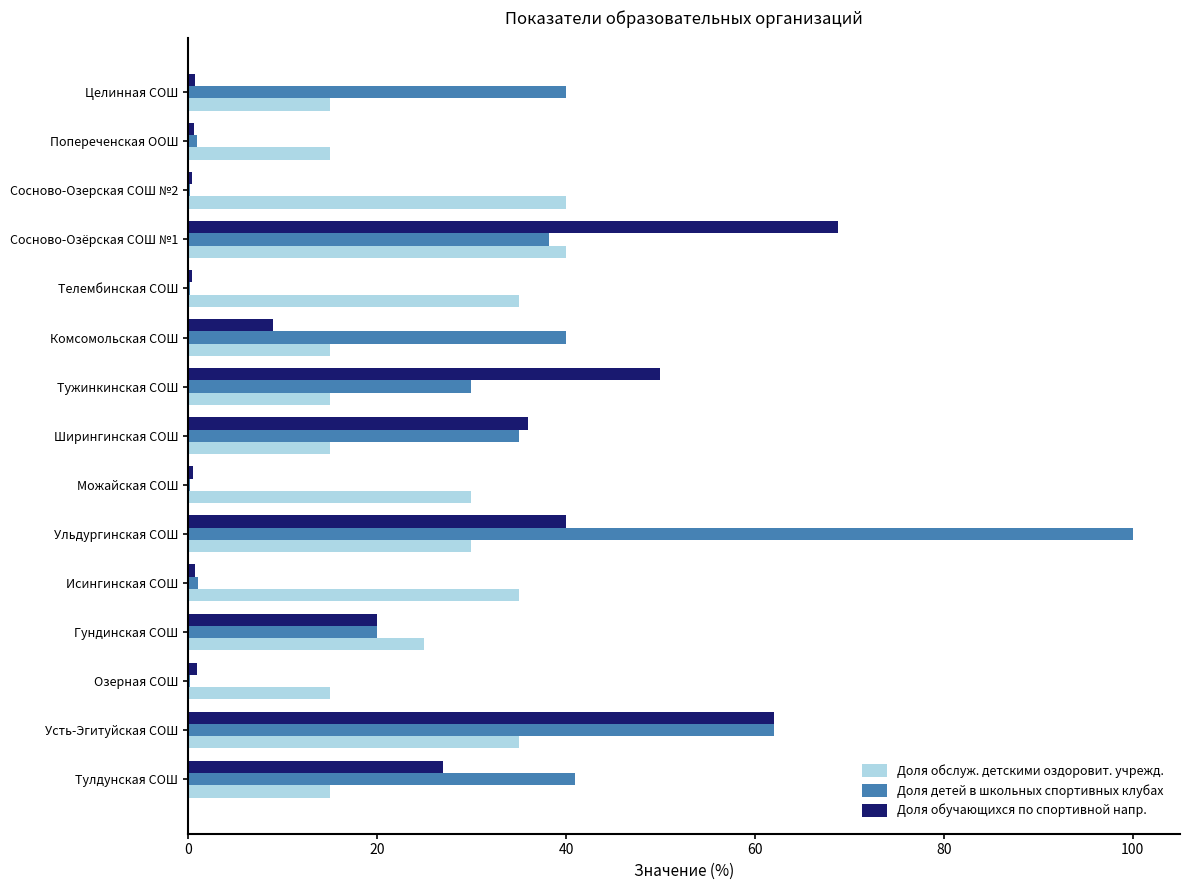

Which series changed the most between Тулдунская СОШ and Телембинская СОШ?

Доля детей в школьных спортивных клубах